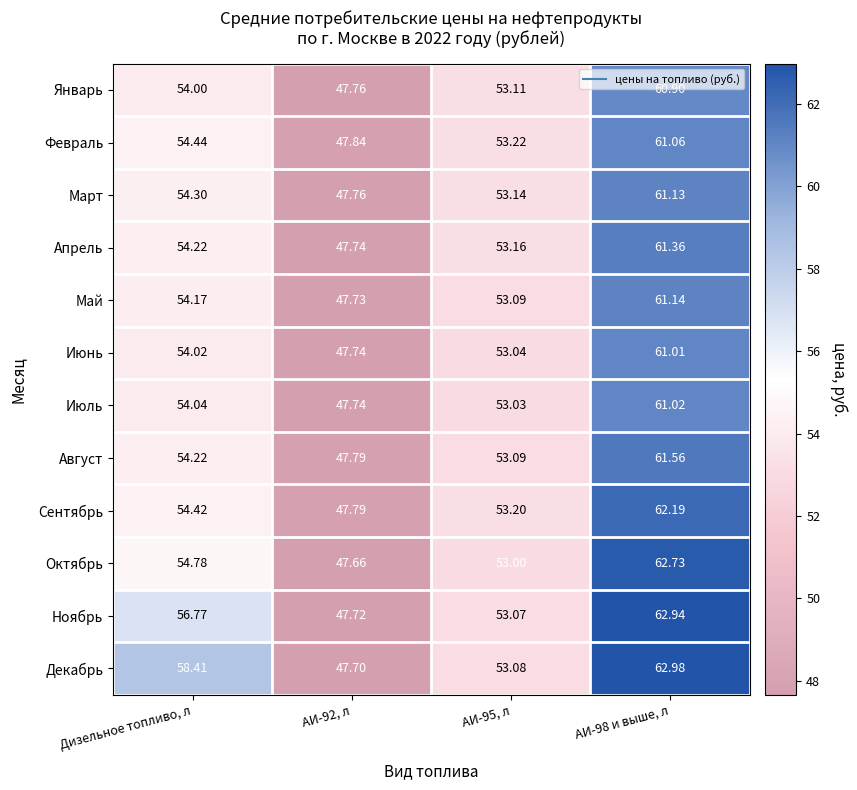

What is the difference between the highest and lowest values at Дизельное топливо, л?

4.4